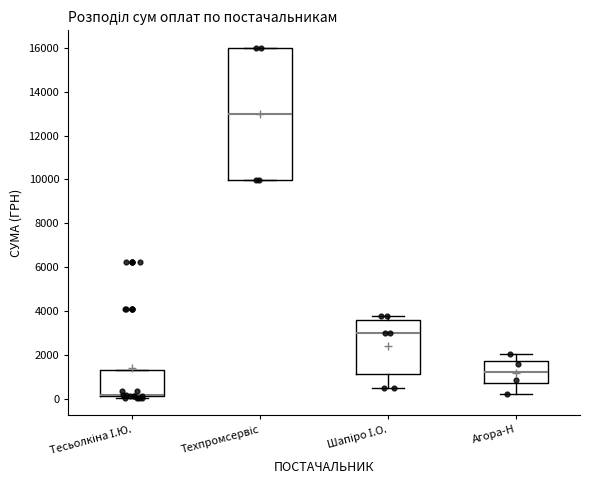

Where is the upper edge of the box for Шапіро І.О. on the y-axis? The values are not printed on the chart, so give them approximately, as read against the axis.

3600